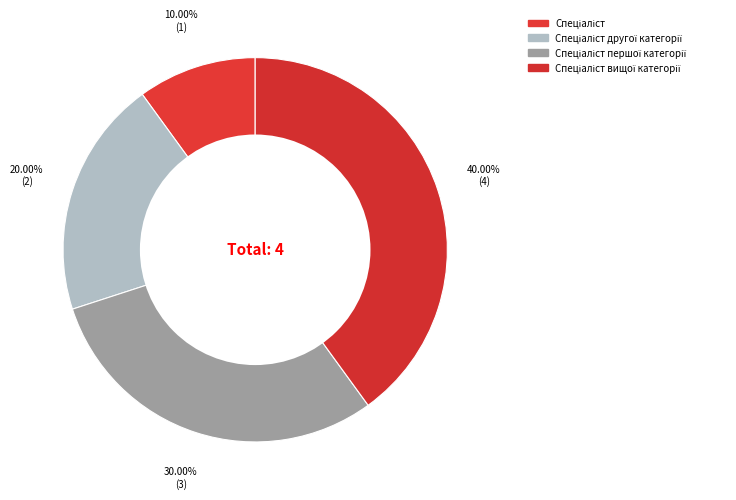

How many slices are in this pie chart?

4